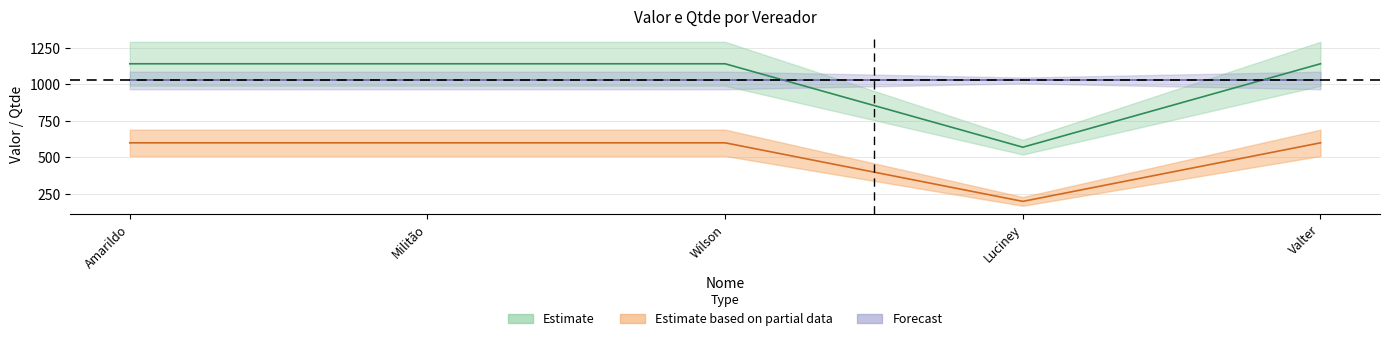

What is the minimum value shown in the chart?

200